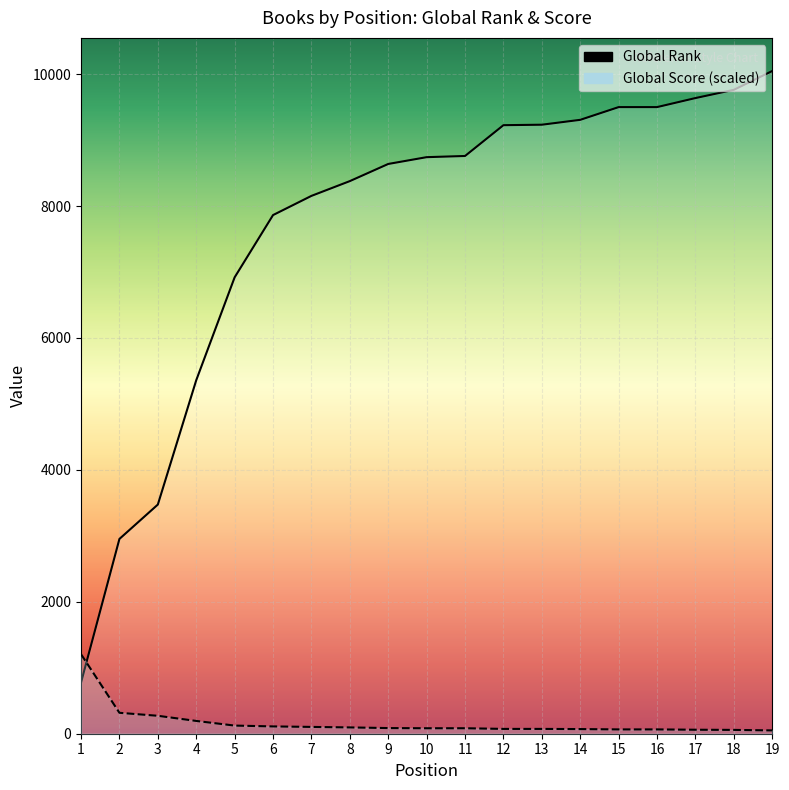

What is the difference between the highest and lowest values at 4?

5165.2